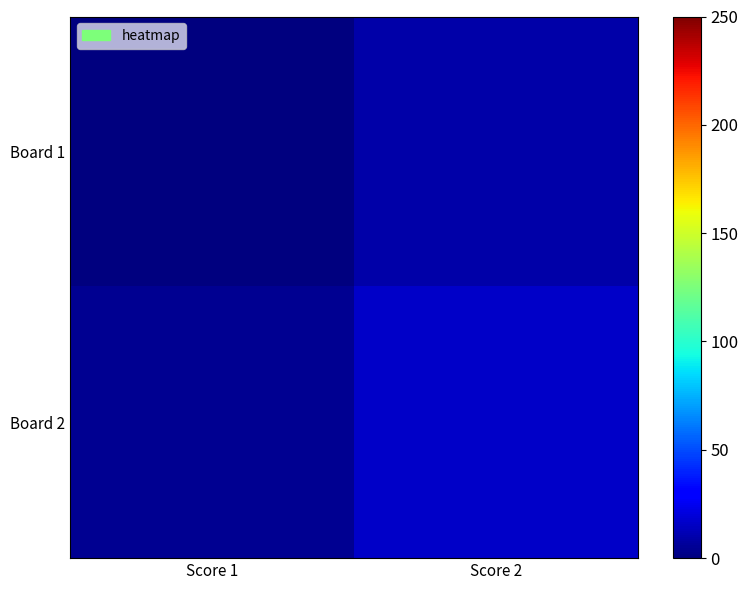

Between Score 1 and Score 2, which series saw the biggest shift?

Board 2